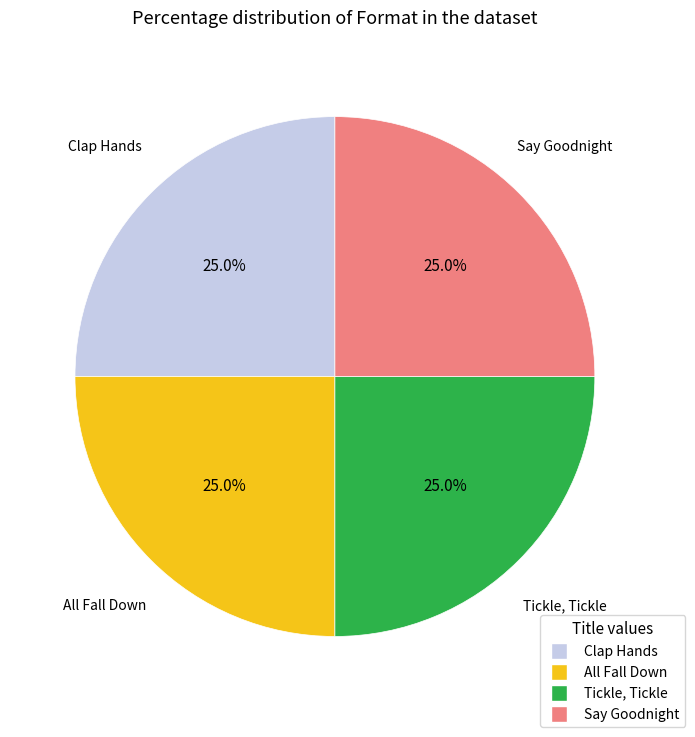

What is the total percentage of Say Goodnight and Tickle, Tickle?

50.0%